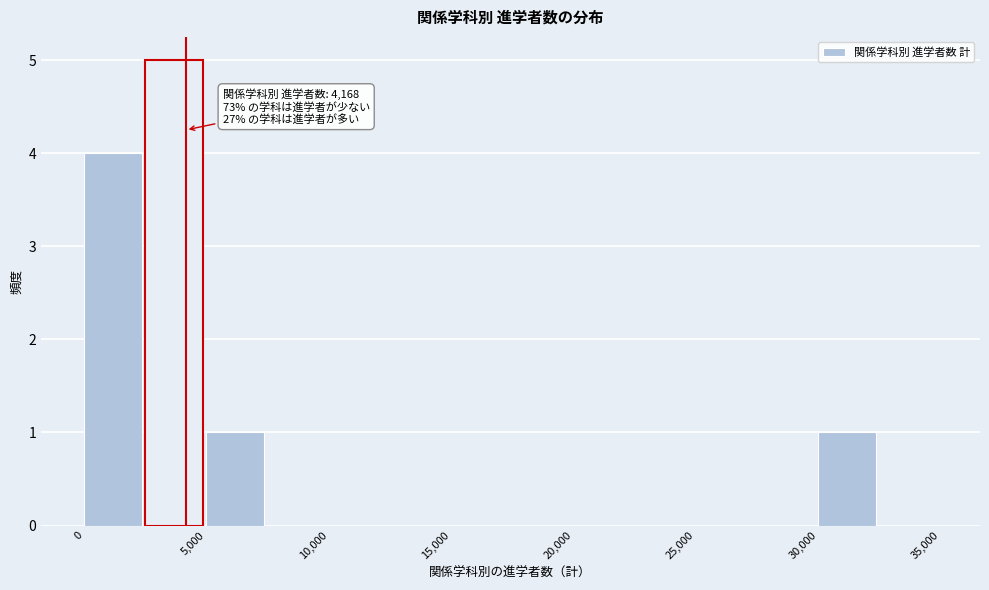

Which range on the x-axis has the tallest bar?

2500 to 5000